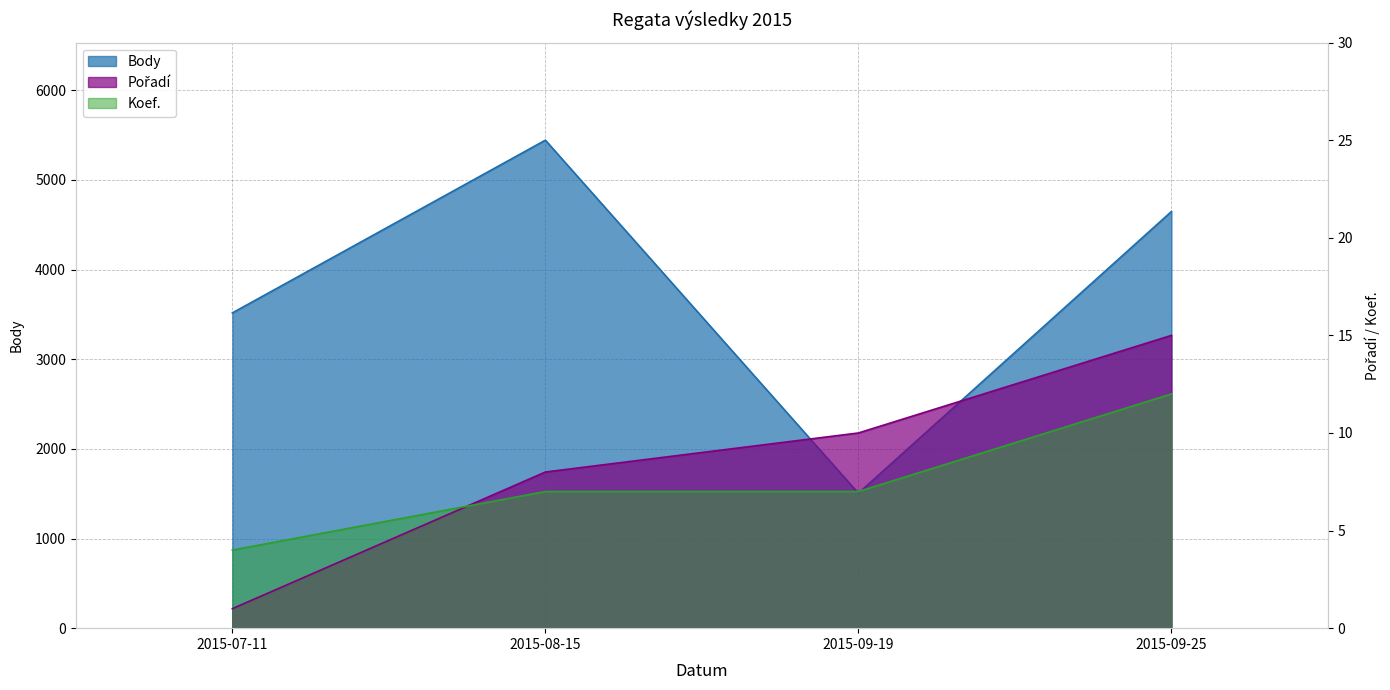

Reading right to left, transcribe all the data shown in this chart.

Pořadí: 2015-09-25=15	2015-09-19=10	2015-08-15=8	2015-07-11=1
Koef.: 2015-09-25=12	2015-09-19=7	2015-08-15=7	2015-07-11=4
Body: 2015-09-25=4648	2015-09-19=1505	2015-08-15=5444	2015-07-11=3517